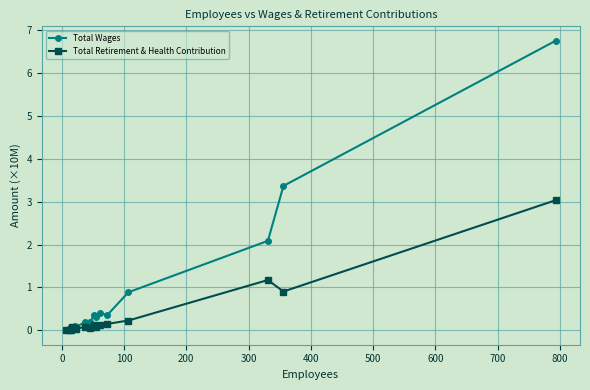

What is the spread (max minus min) of values at 600?

0.1